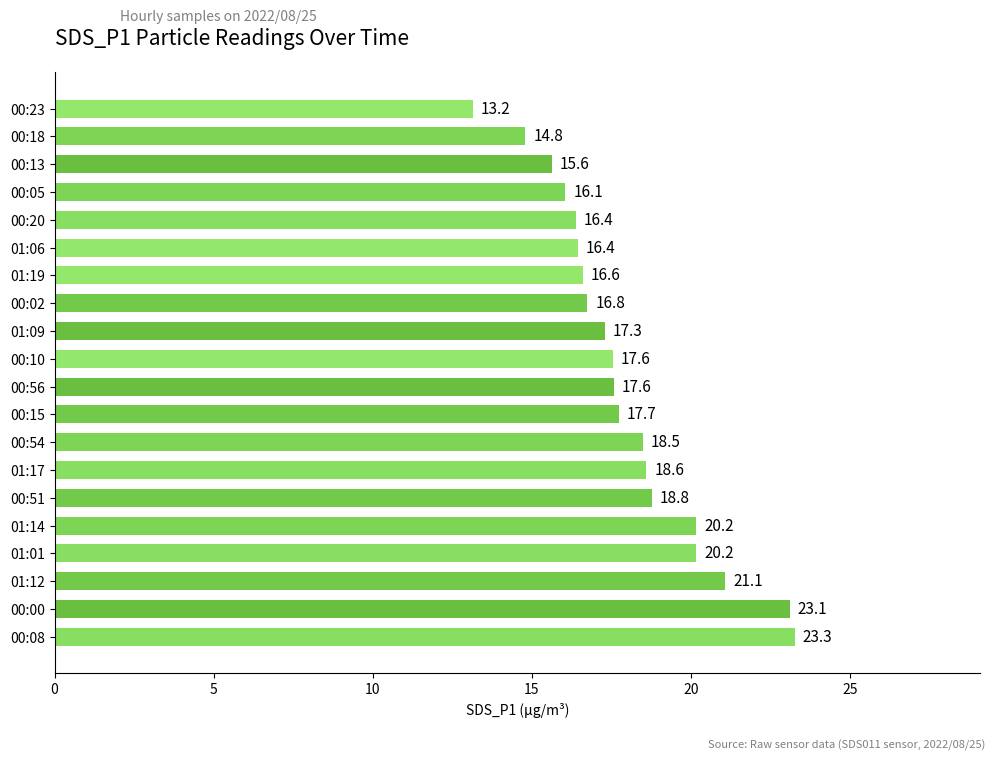

What is the average value?

18.0